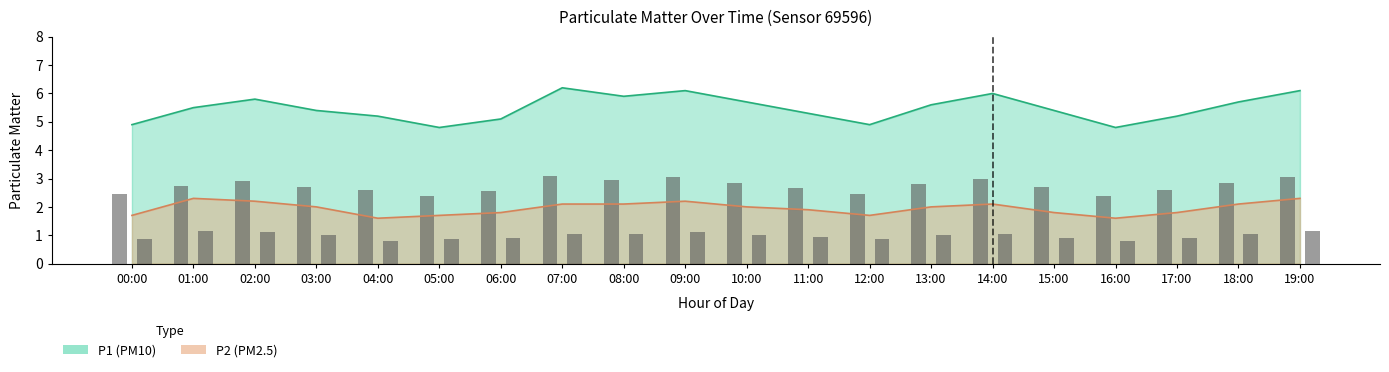

What is the average value of the P1 bar series?

2.7